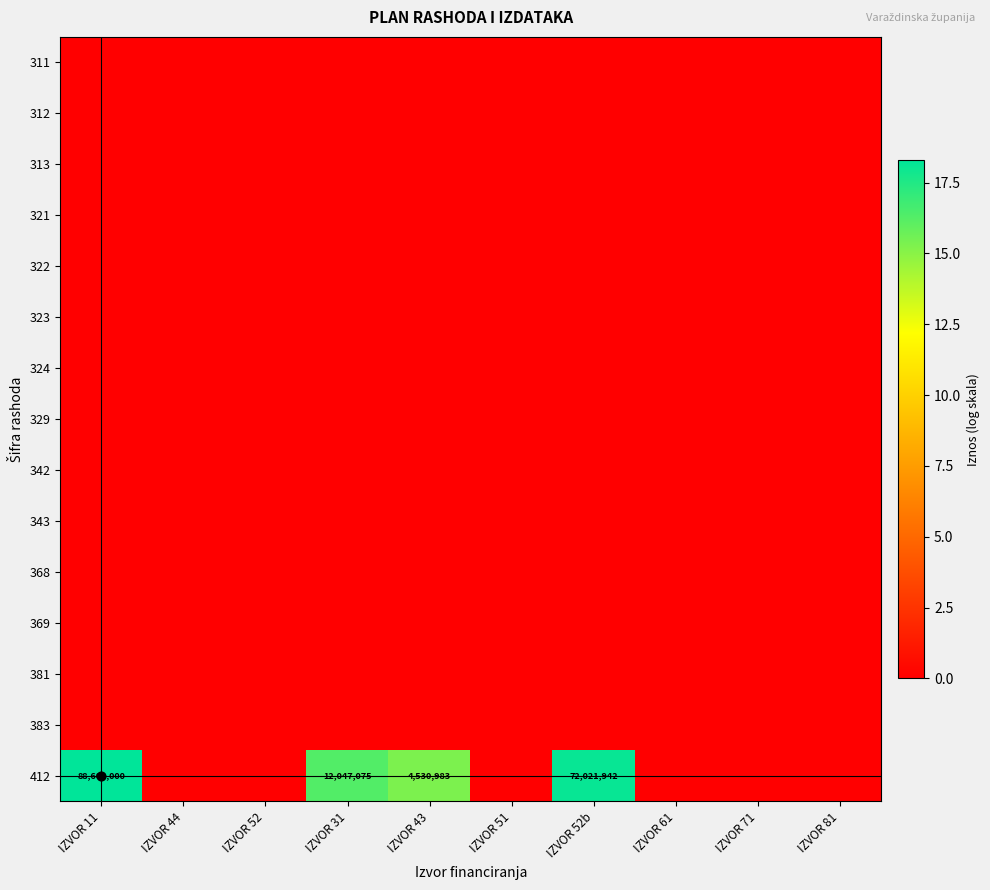

True or false: 342 has a value of 0.0 at IZVOR 11.

True